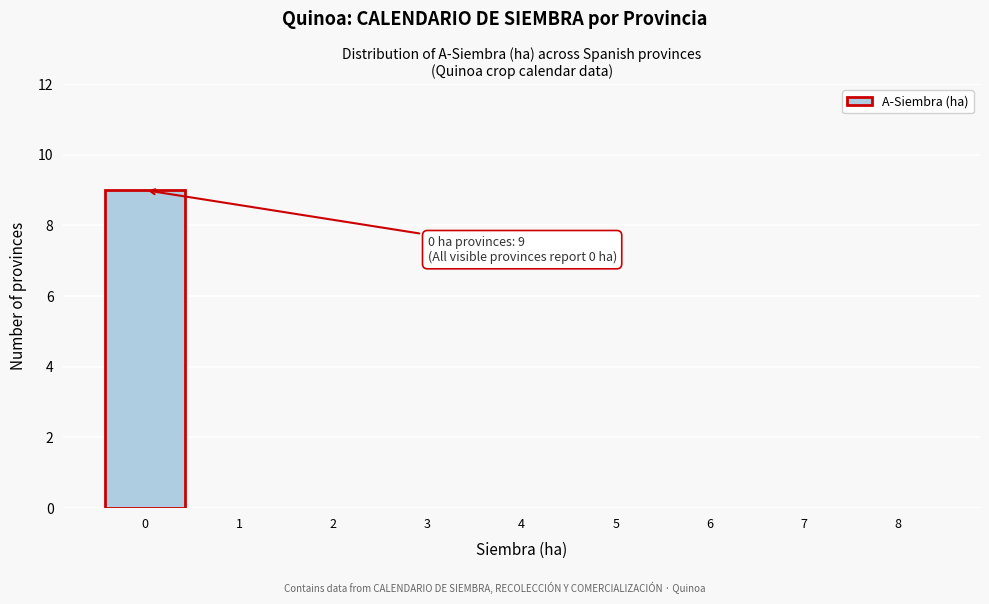

Reading left to right, extract all data points from this chart.

0=9	1=0	2=0	3=0	4=0	5=0	6=0	7=0	8=0